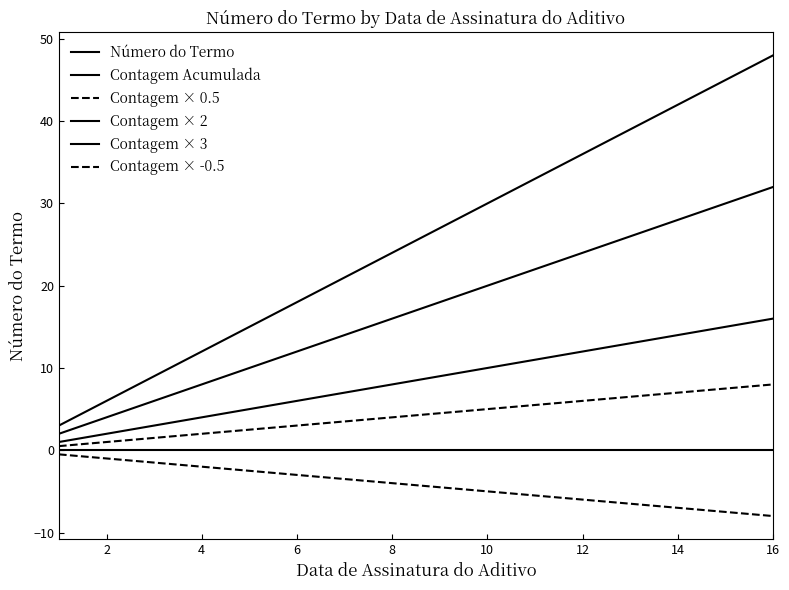

Which series has the largest total across all categories?

Contagem × 3